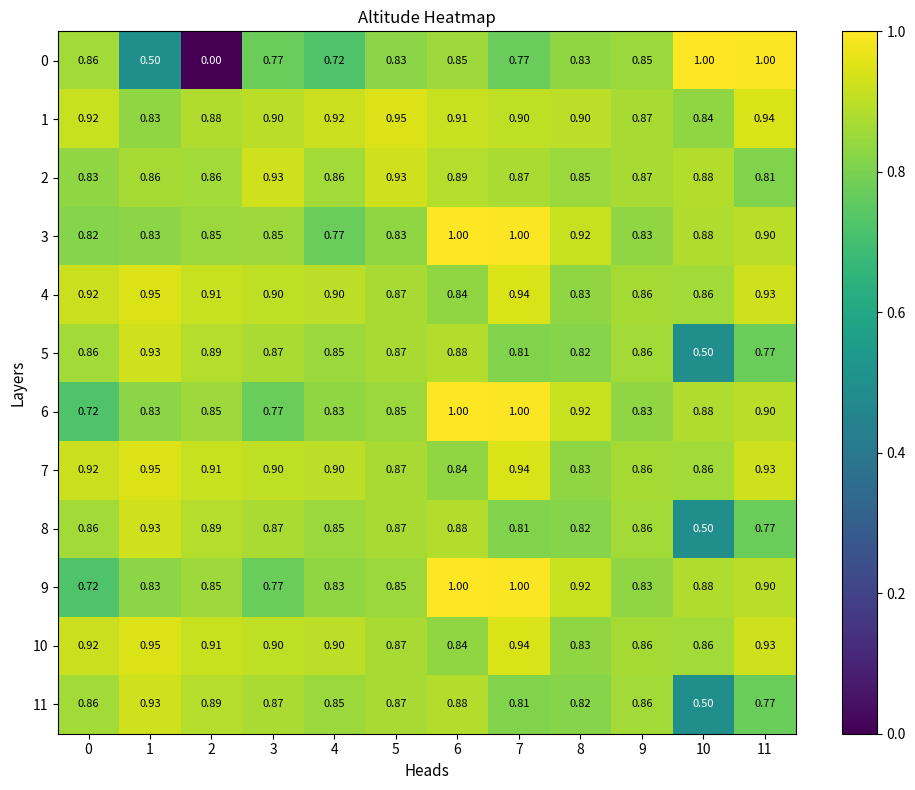

Is the value of 2 at 9 greater than the value of 0 at 7?

Yes